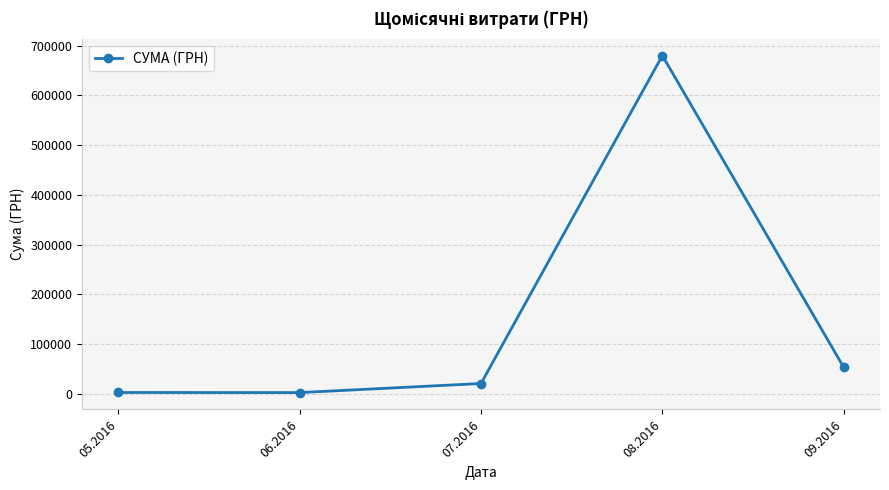

What is the label of the 4th point from the left?

08.2016